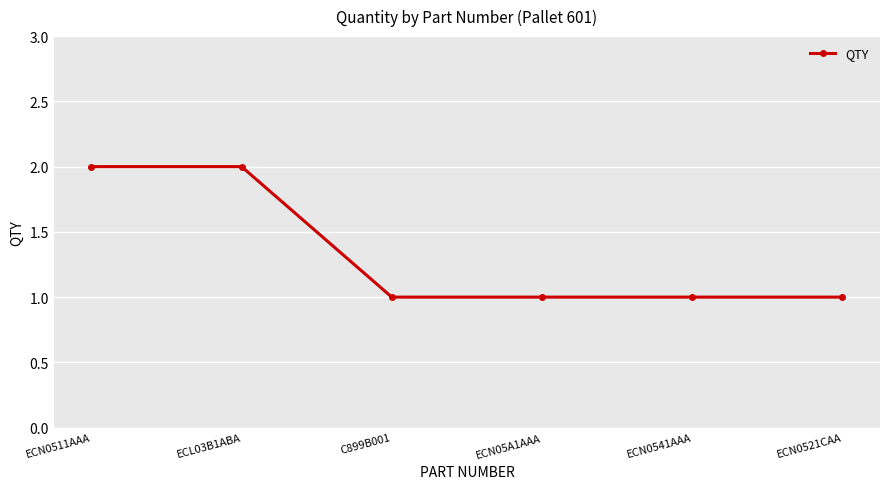

True or false: the data has more than 2 interior local peaks.

False